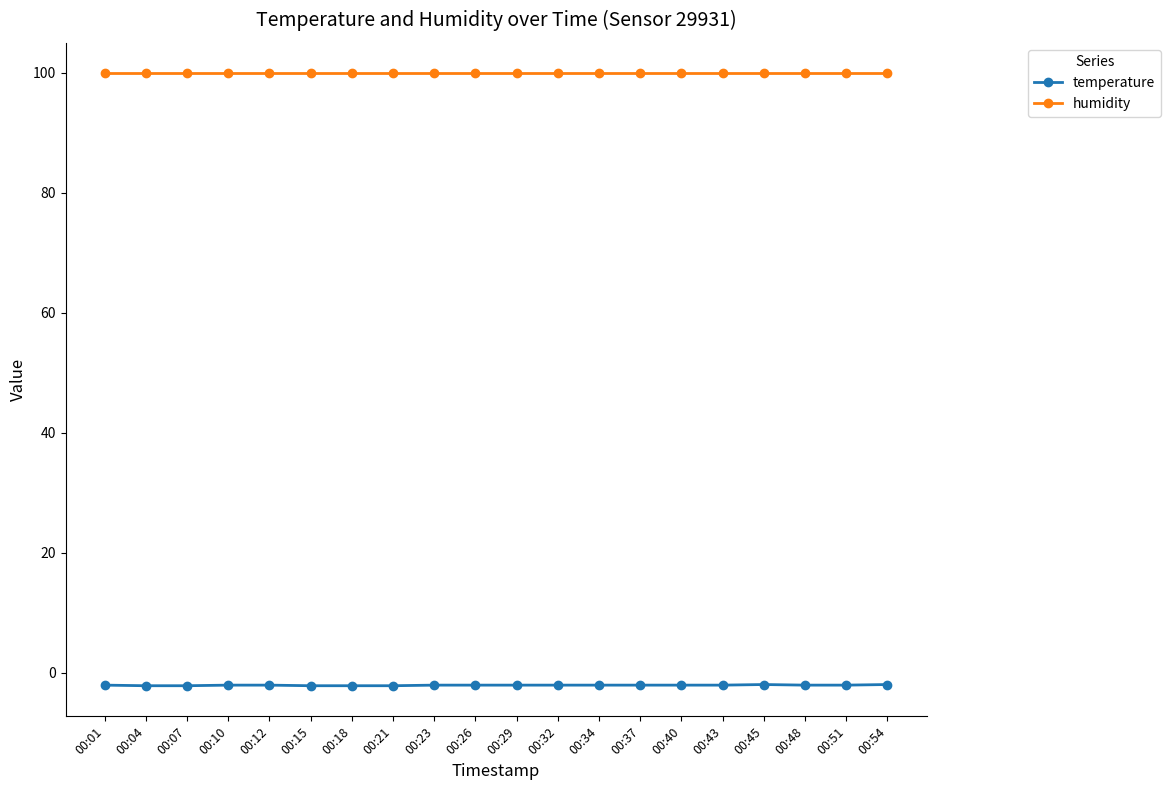

Does the chart display data point markers on the line(s)?

Yes